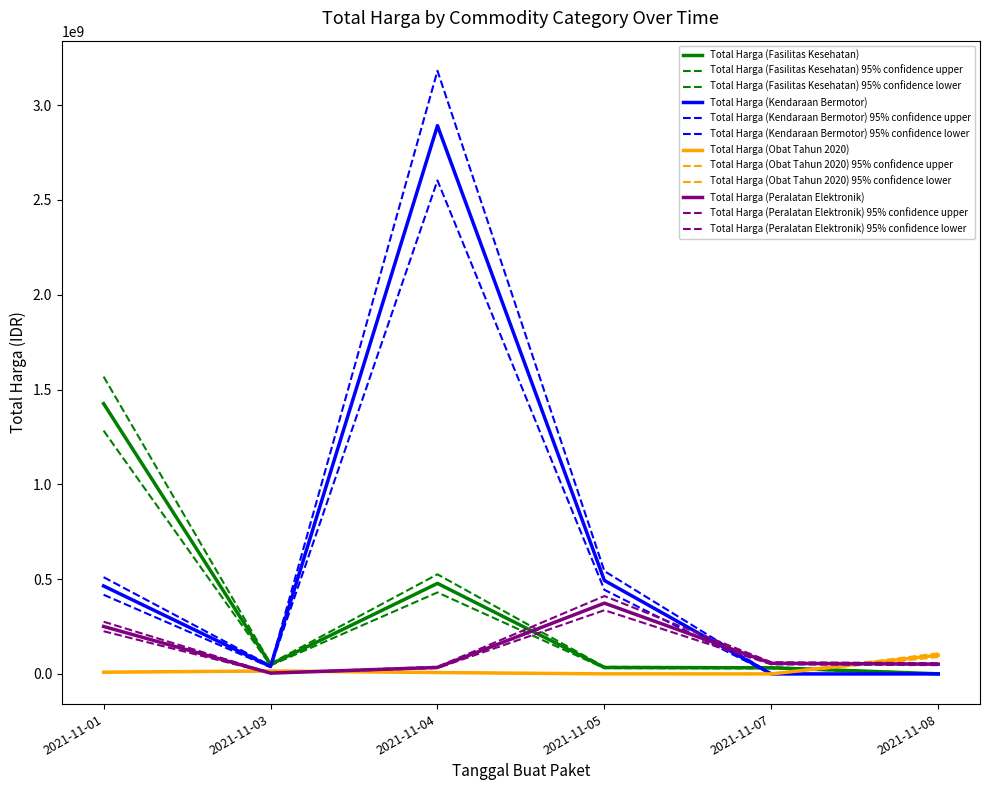

How many categories are shown in the chart?

6